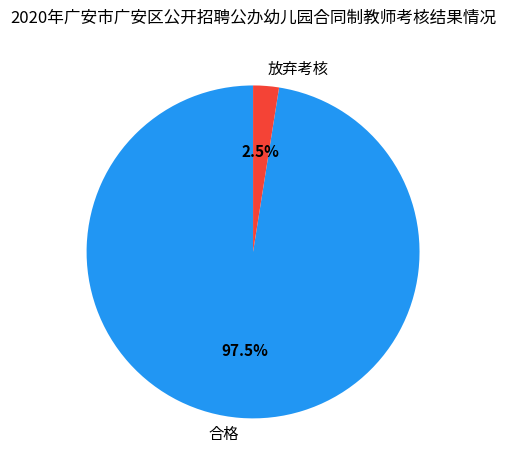

Which category accounts for the majority?

合格